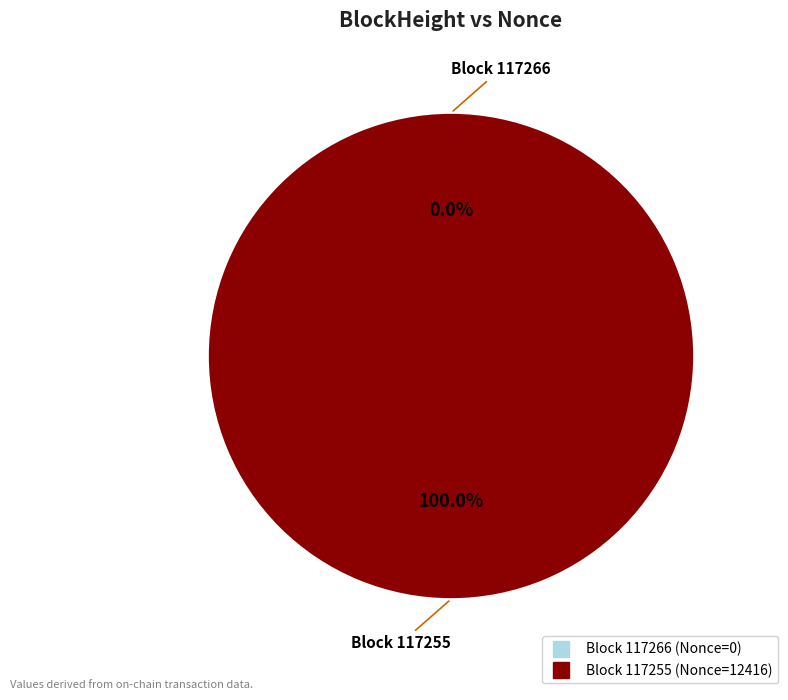

True or false: 117266 accounts for 0% of the total.

True